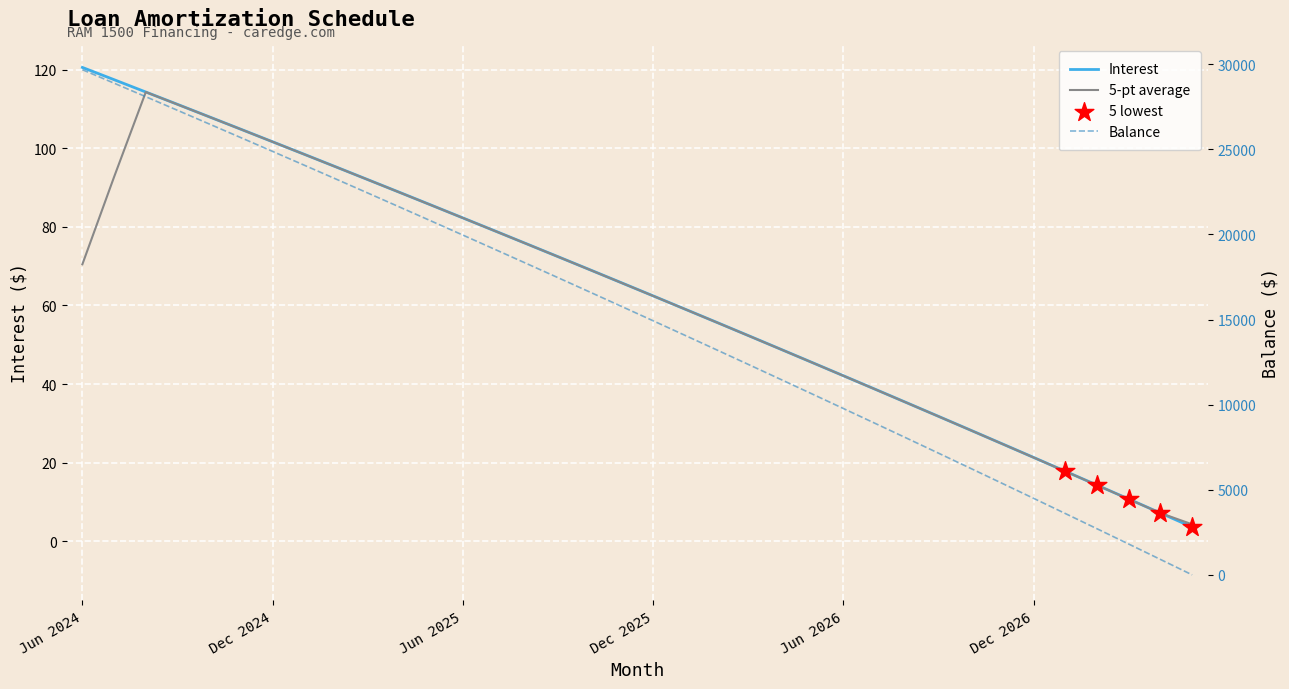

Which series has the largest total across all categories?

Balance